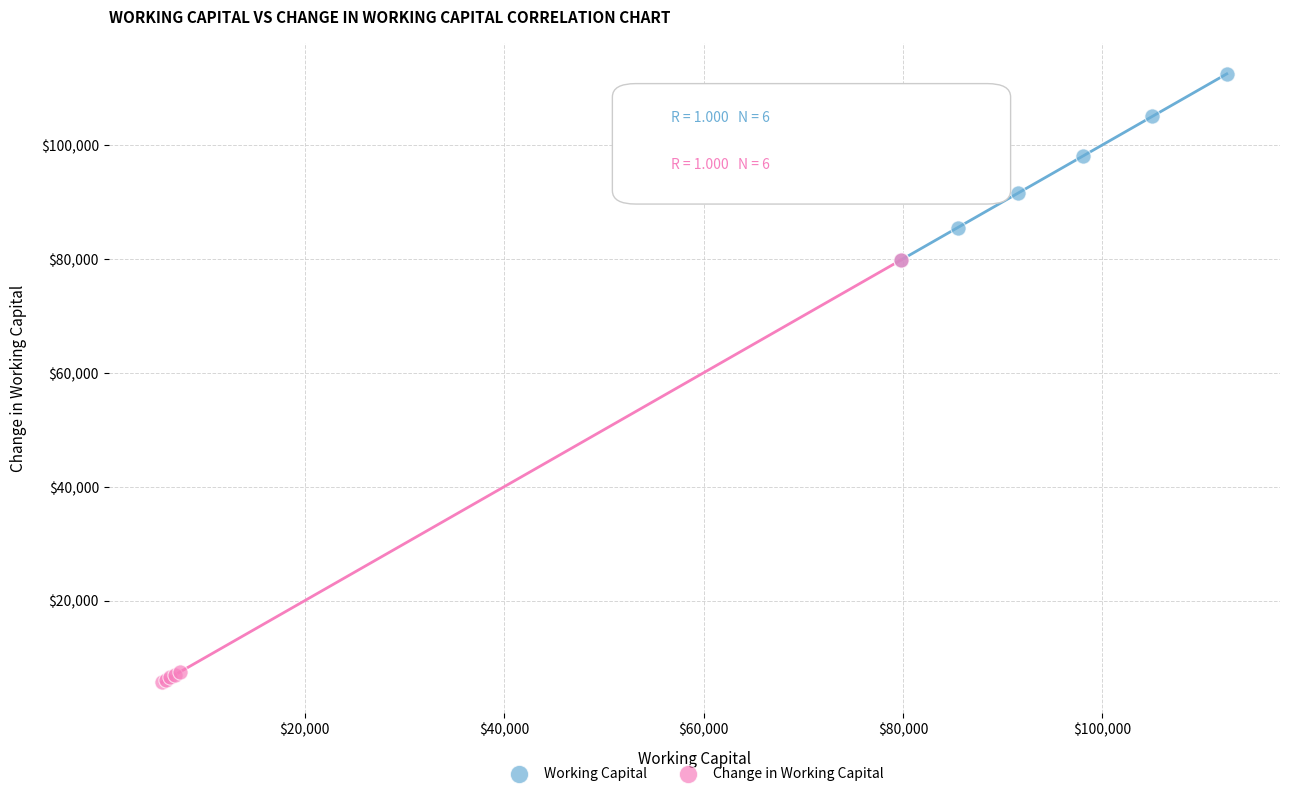

Which series reaches the minimum Y coordinate?

Change in Working Capital